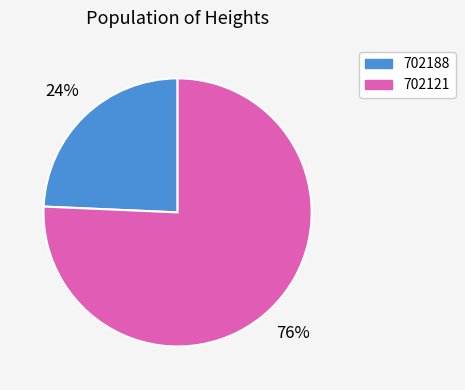

How many segments does this pie chart have?

2